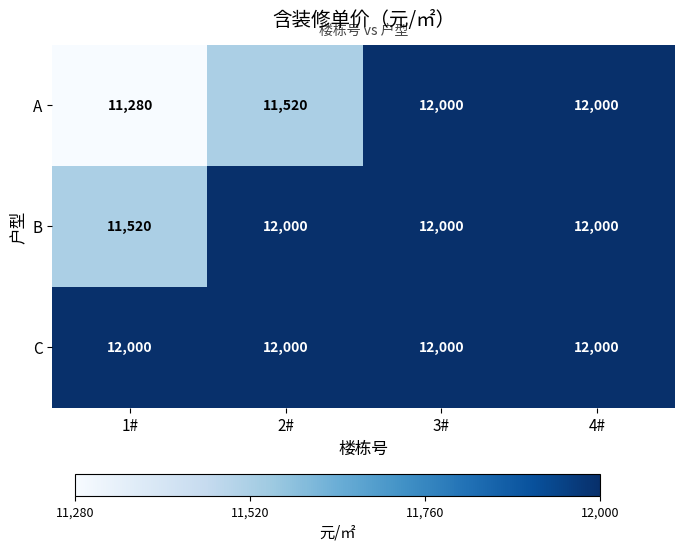

Read the A value at 4#, to the nearest 10.

12000